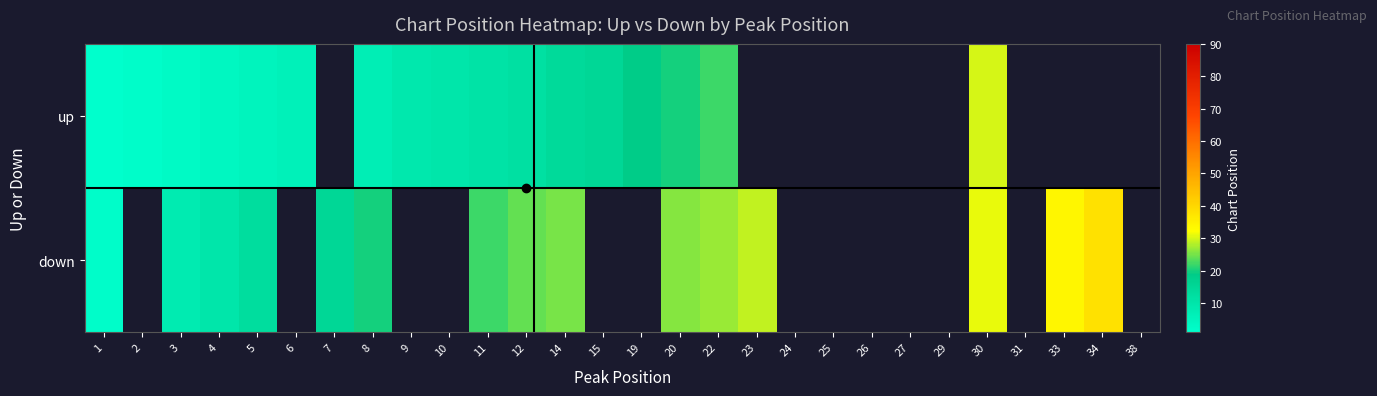

What is the spread (max minus min) of values at 12?

12.0